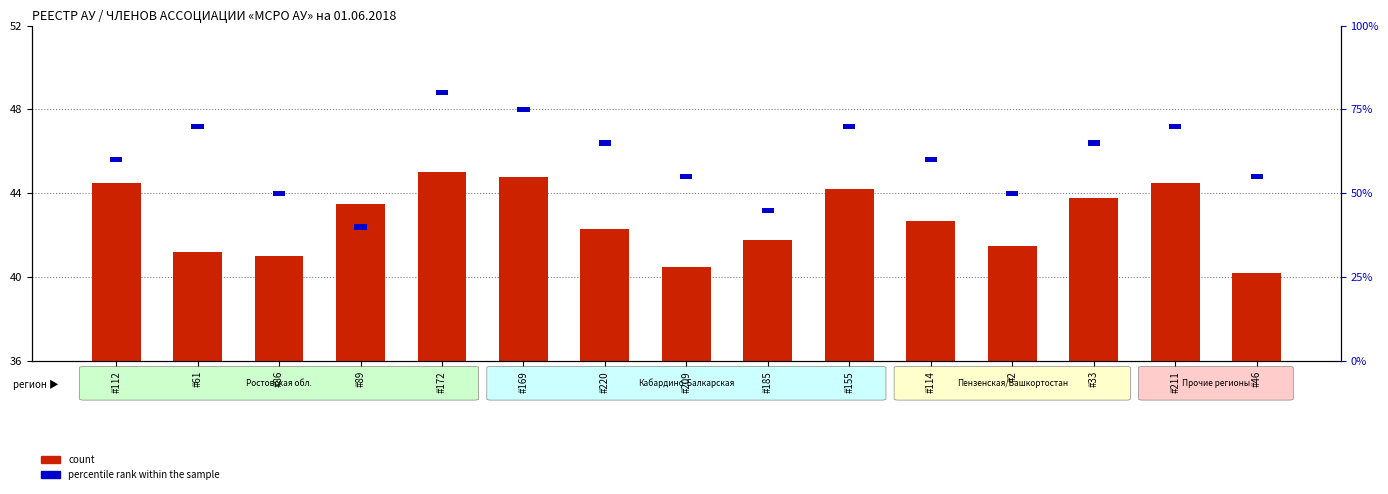

What is the total value across all series at #114?

43.0